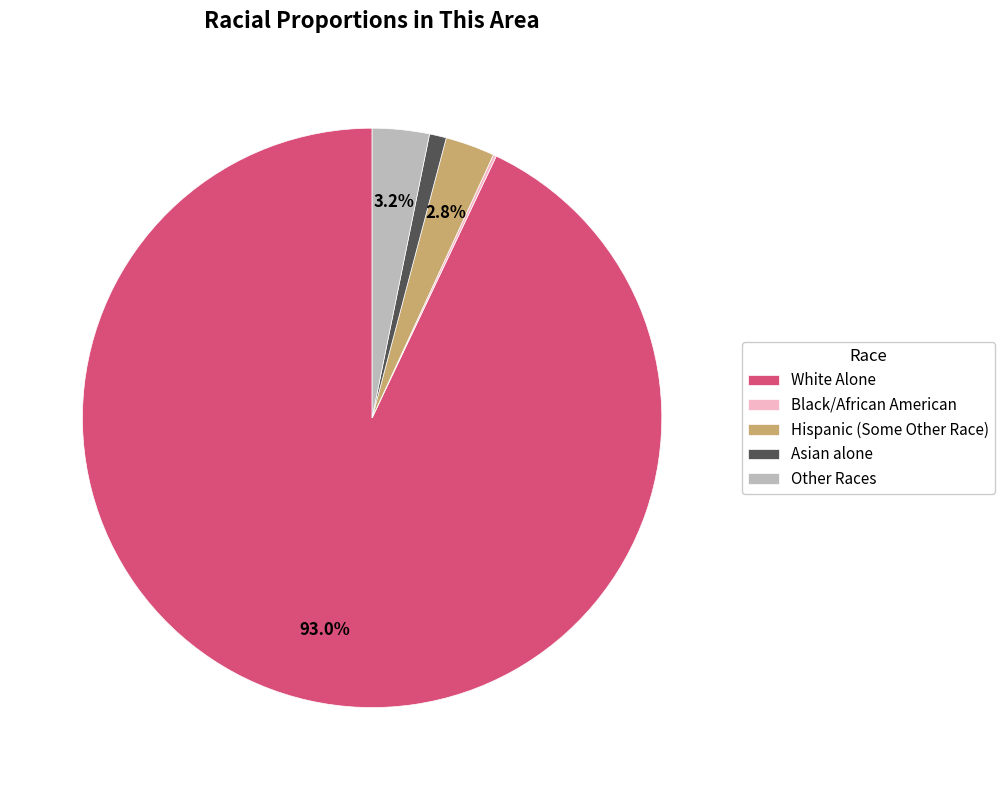

Which slice represents more than half of the pie?

White Alone